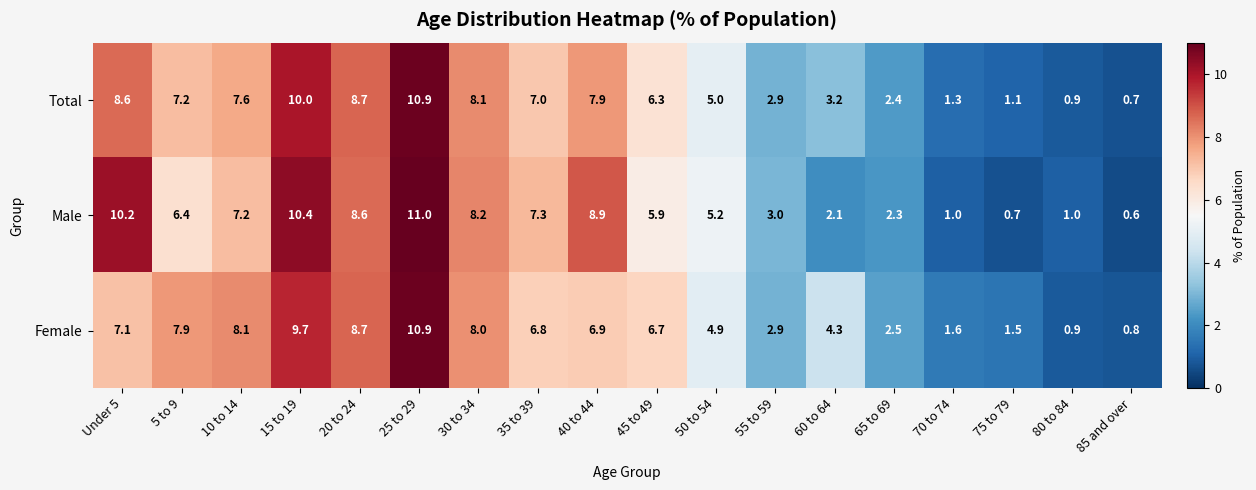

How many distinct data groups are displayed?

3